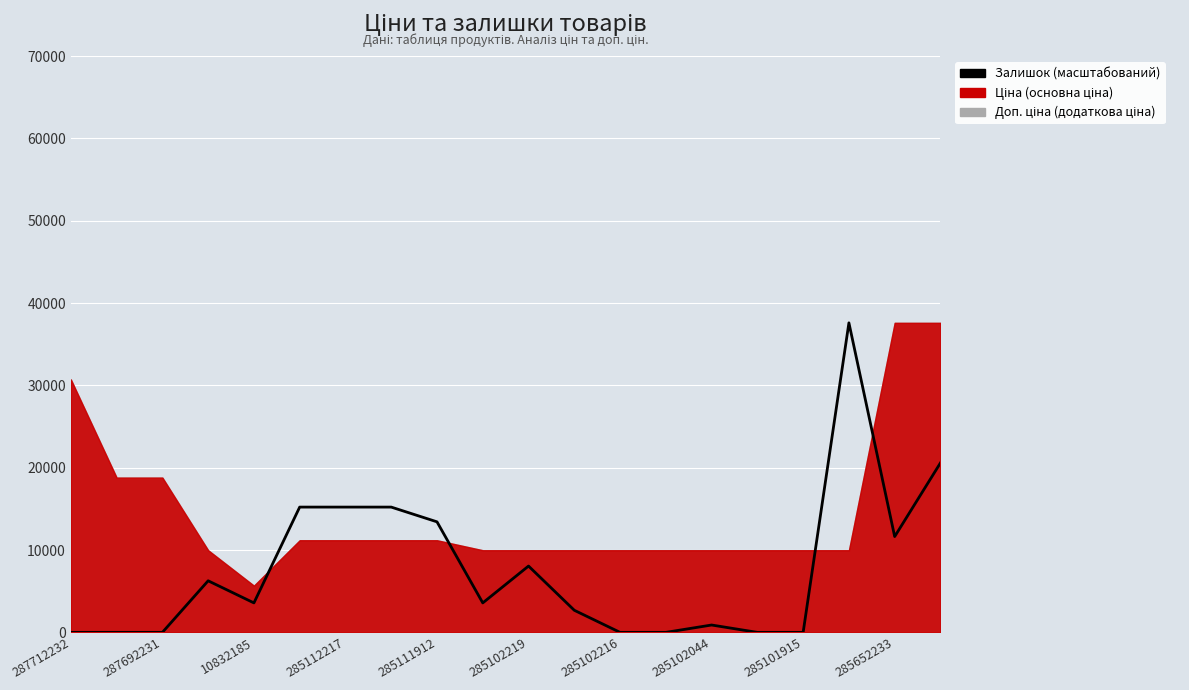

Reading right to left, list all the values displayed in this chart.

20586.5	11635.8	37592.7	0.0	0.0	895.1	0.0	0.0	2685.2	8055.6	3580.3	13426.0	15216.1	15216.1	15216.1	3580.3	6265.5	0.0	0.0	0.0